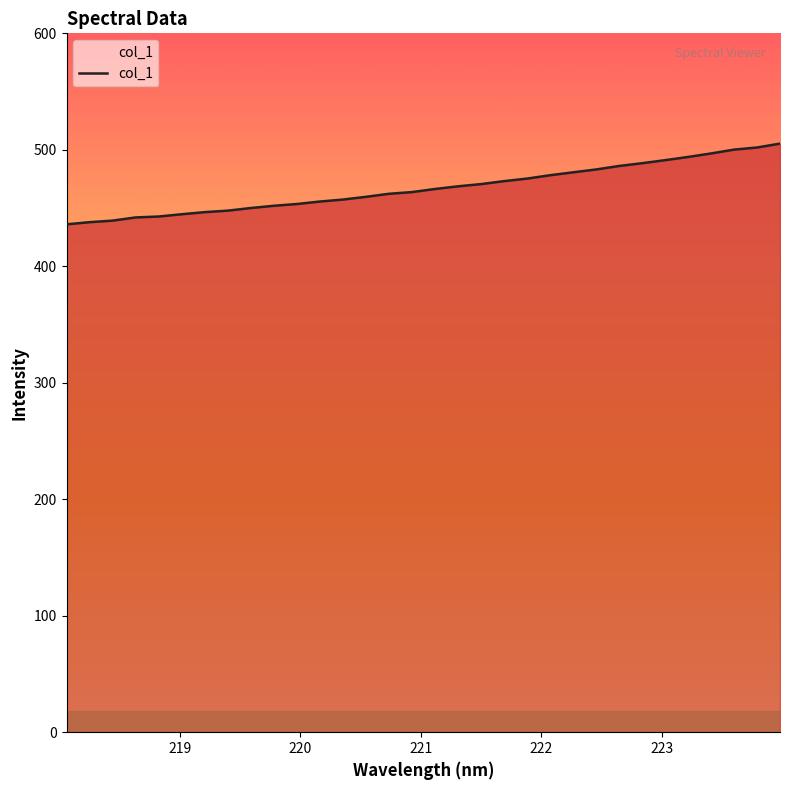

What is the minimum value shown in the chart?

436.0